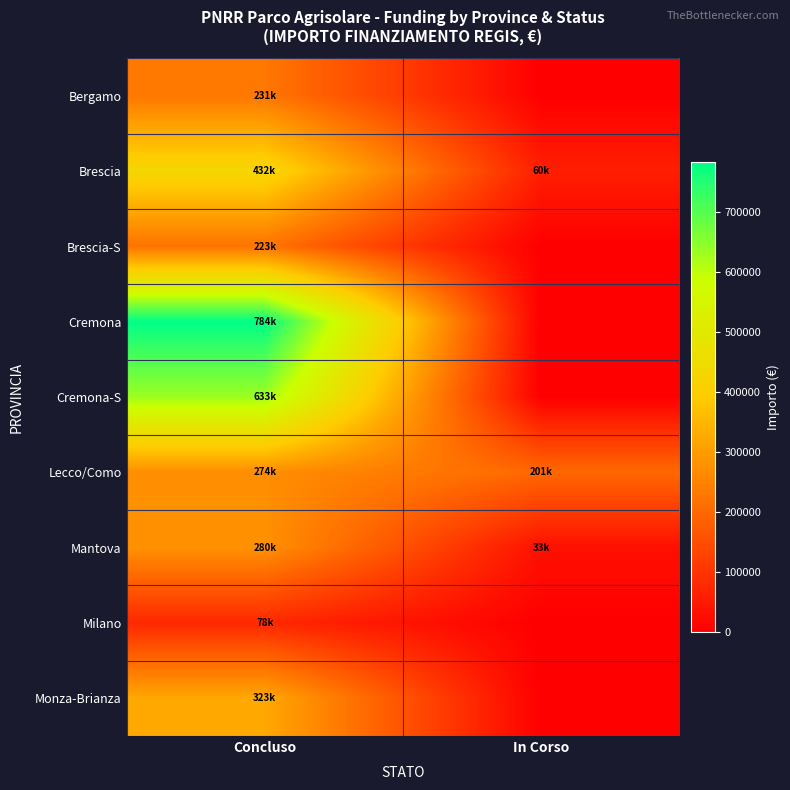

Which series has the largest total across all categories?

Cremona